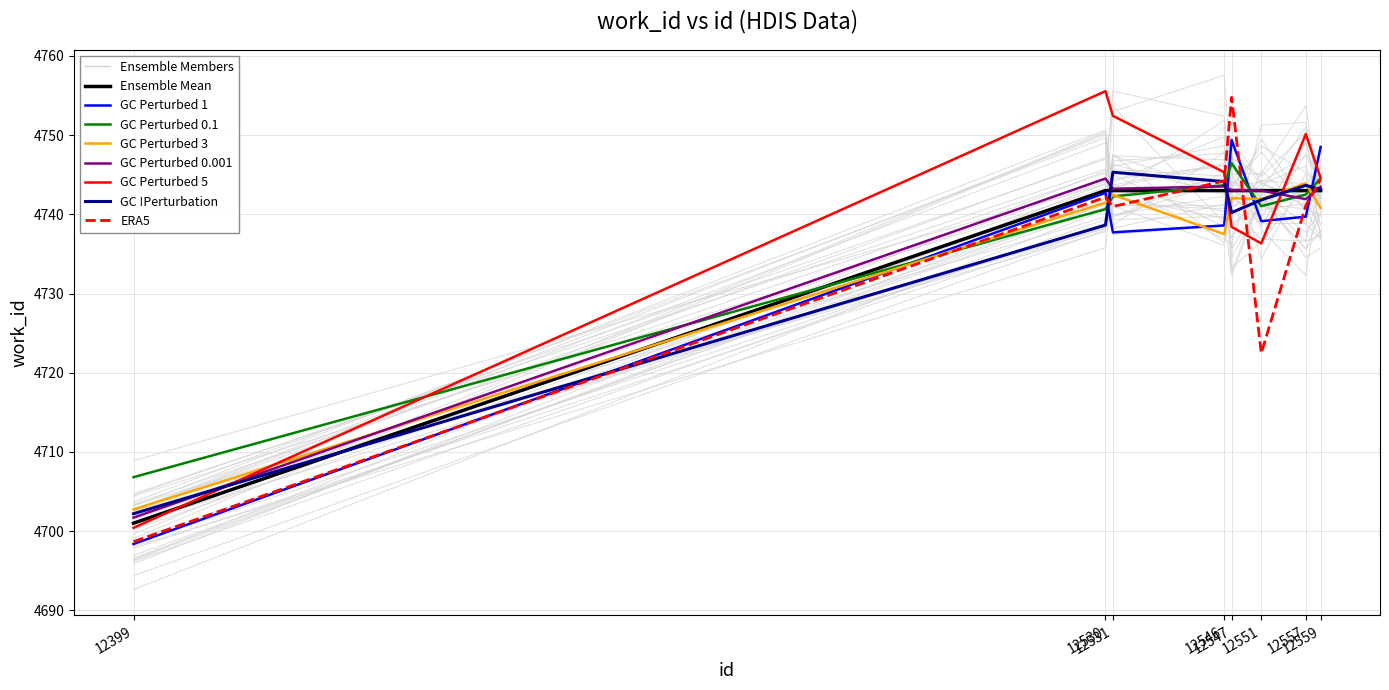

True or false: work_id has more than 0 interior local peaks.

False